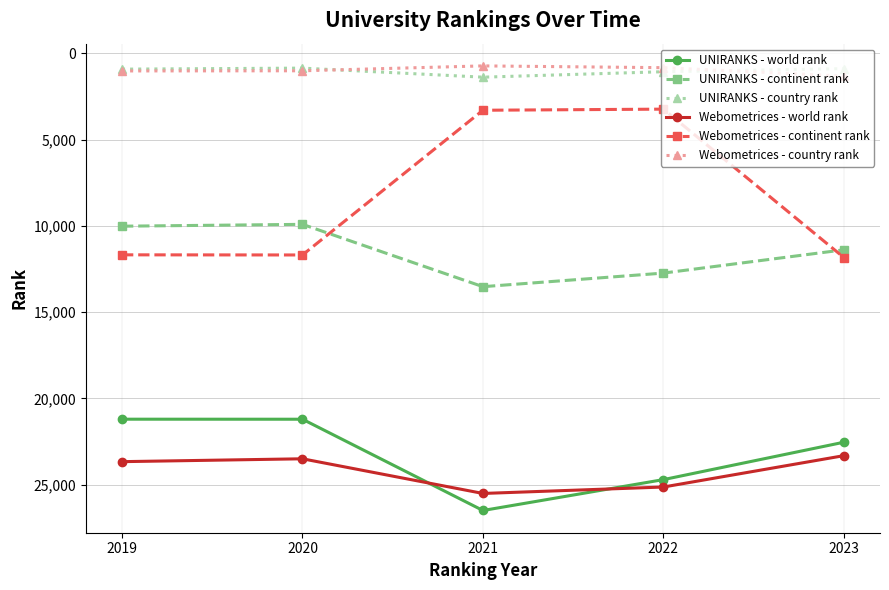

What is the minimum value for Webometrices - world rank?

23312